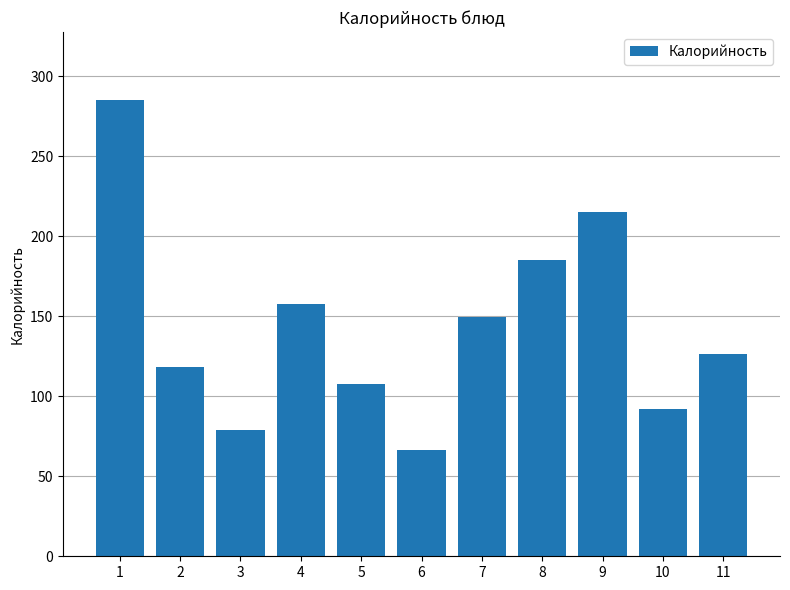

What is the average value?

143.9